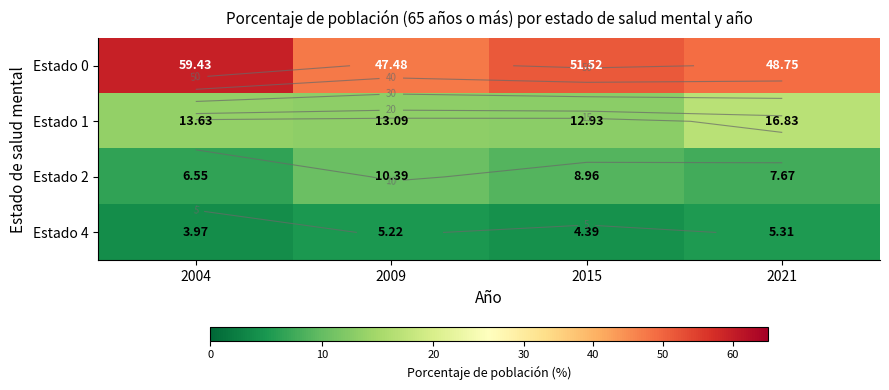

At which category is the sum across all series the highest?

2004